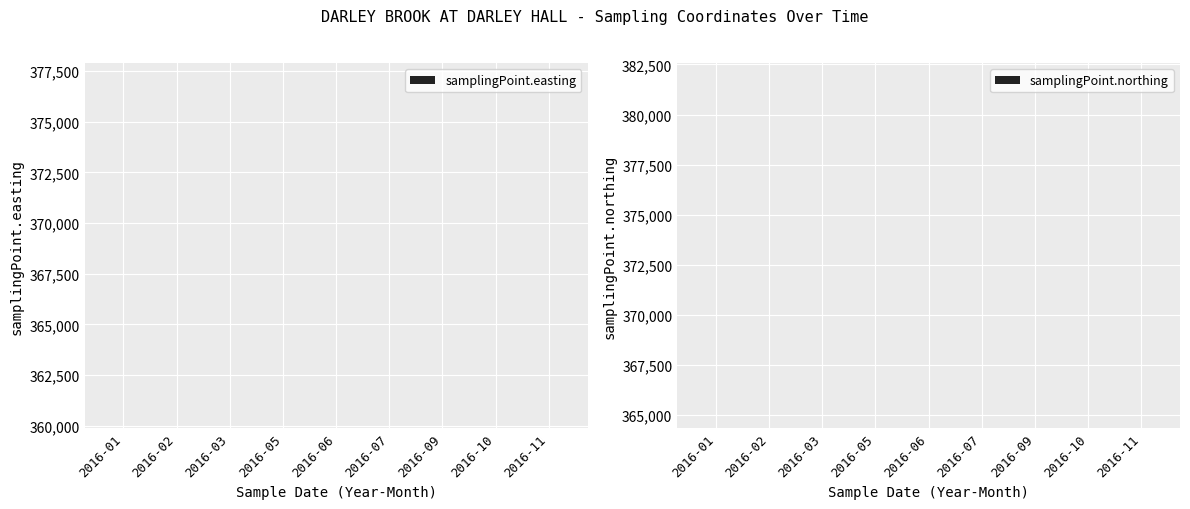

Rank the series at 2016-03 from highest to lowest value.

samplingPoint.northing, samplingPoint.easting